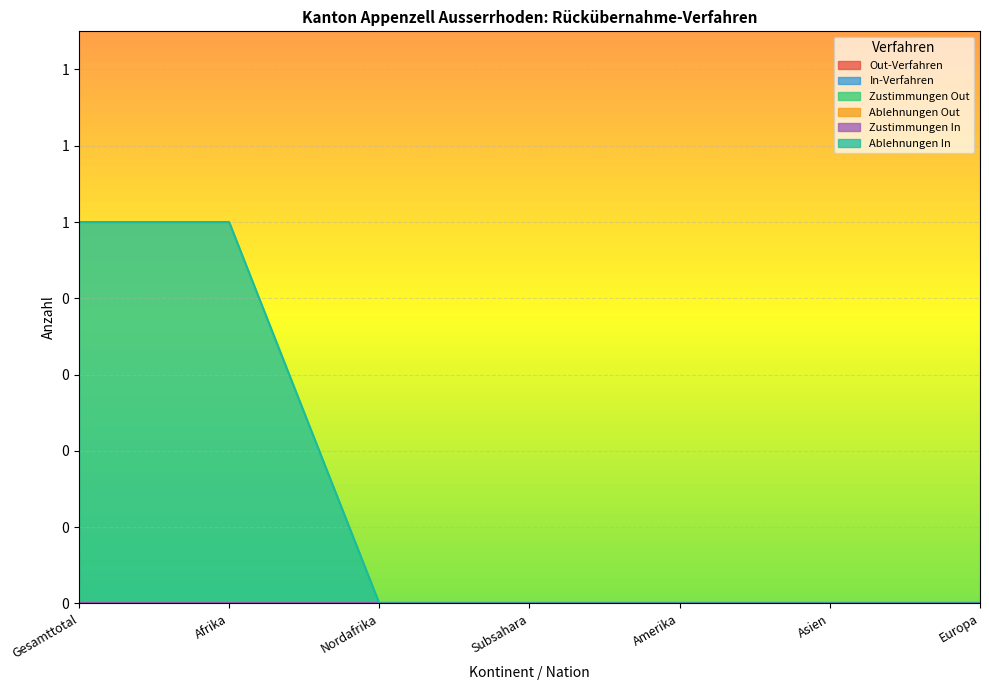

How many lines are shown in the chart?

6